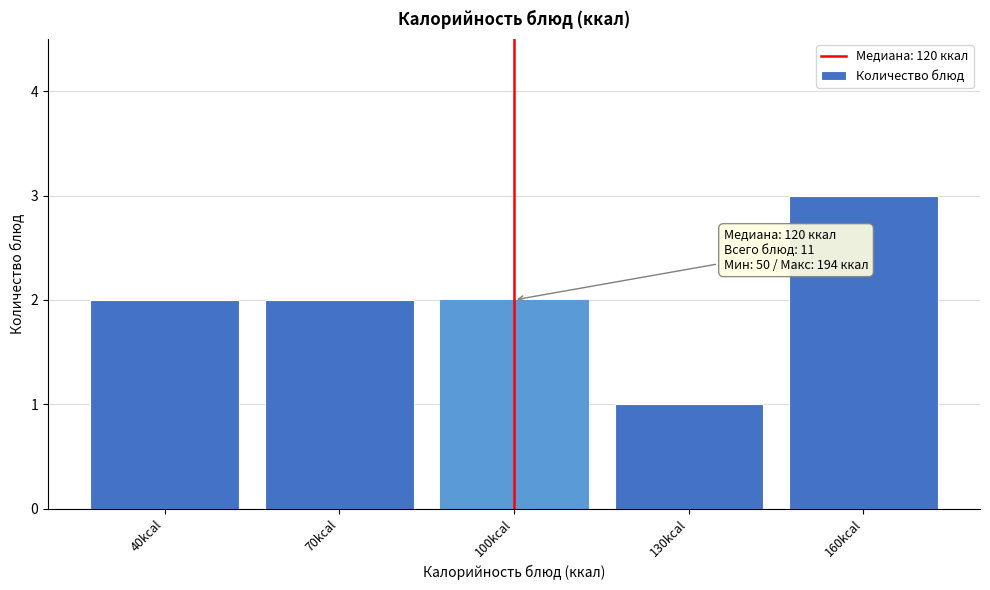

Reading left to right, transcribe all the data shown in this chart.

2	2	2	1	3